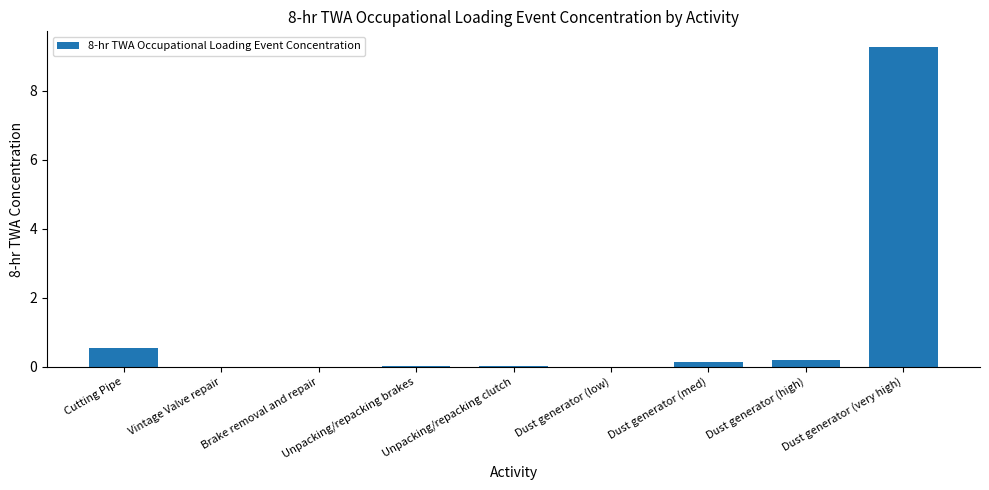

Is it true that the value at Cutting Pipe is 0.6?

True